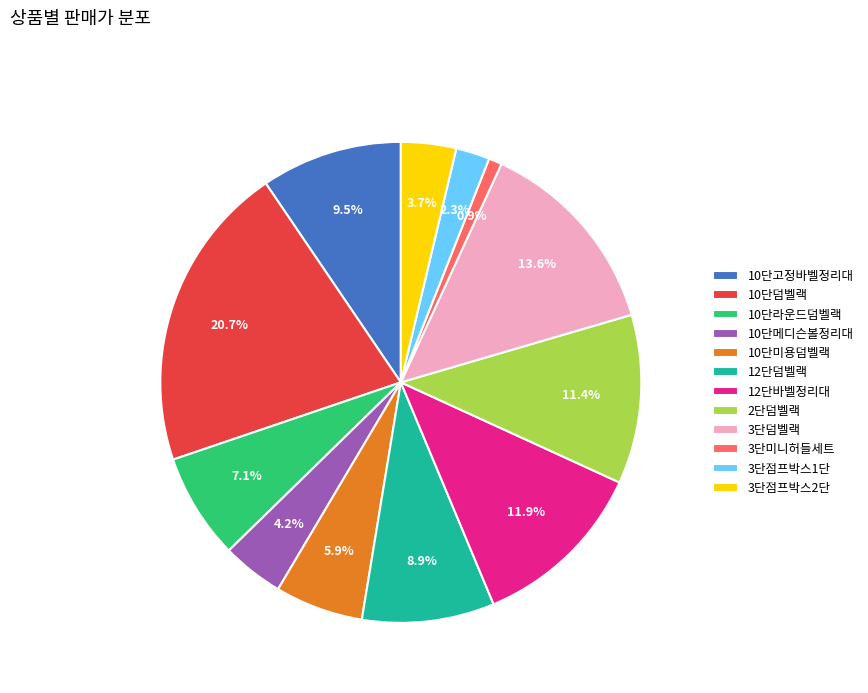

What percentage is the 10단덤벨랙 slice, to the nearest percent?

21%